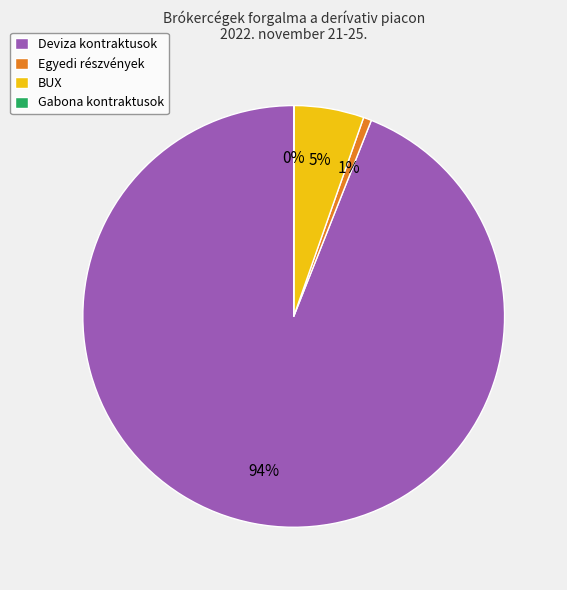

Is it true that BUX is 20% of the pie?

False